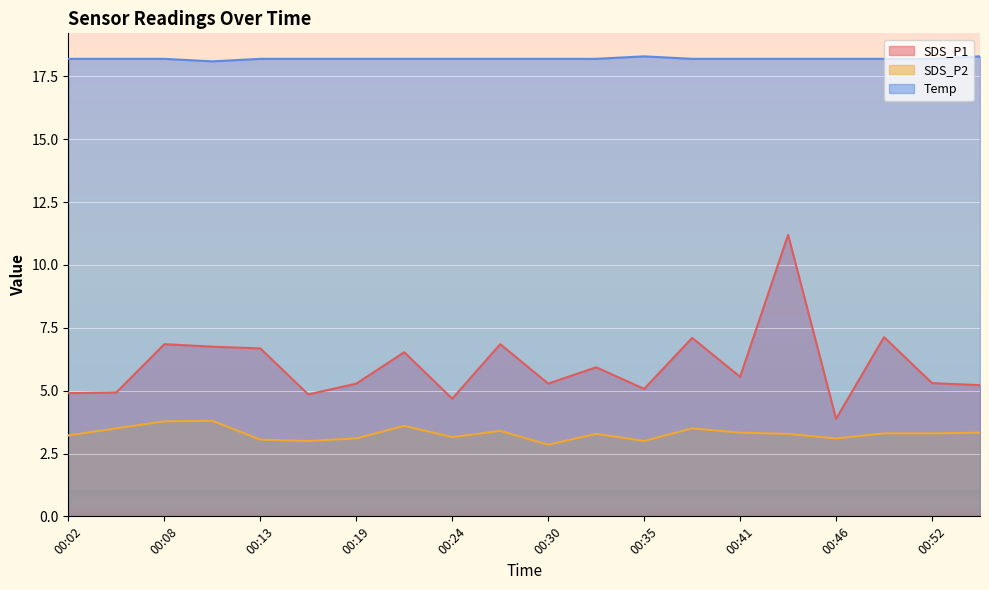

Count the number of categories in the chart.

20